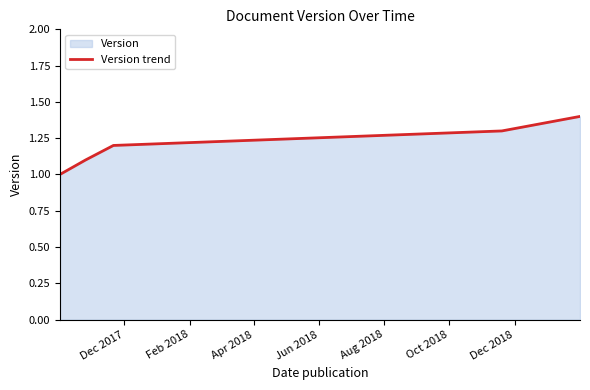

What is the maximum value shown in the chart?

1.4